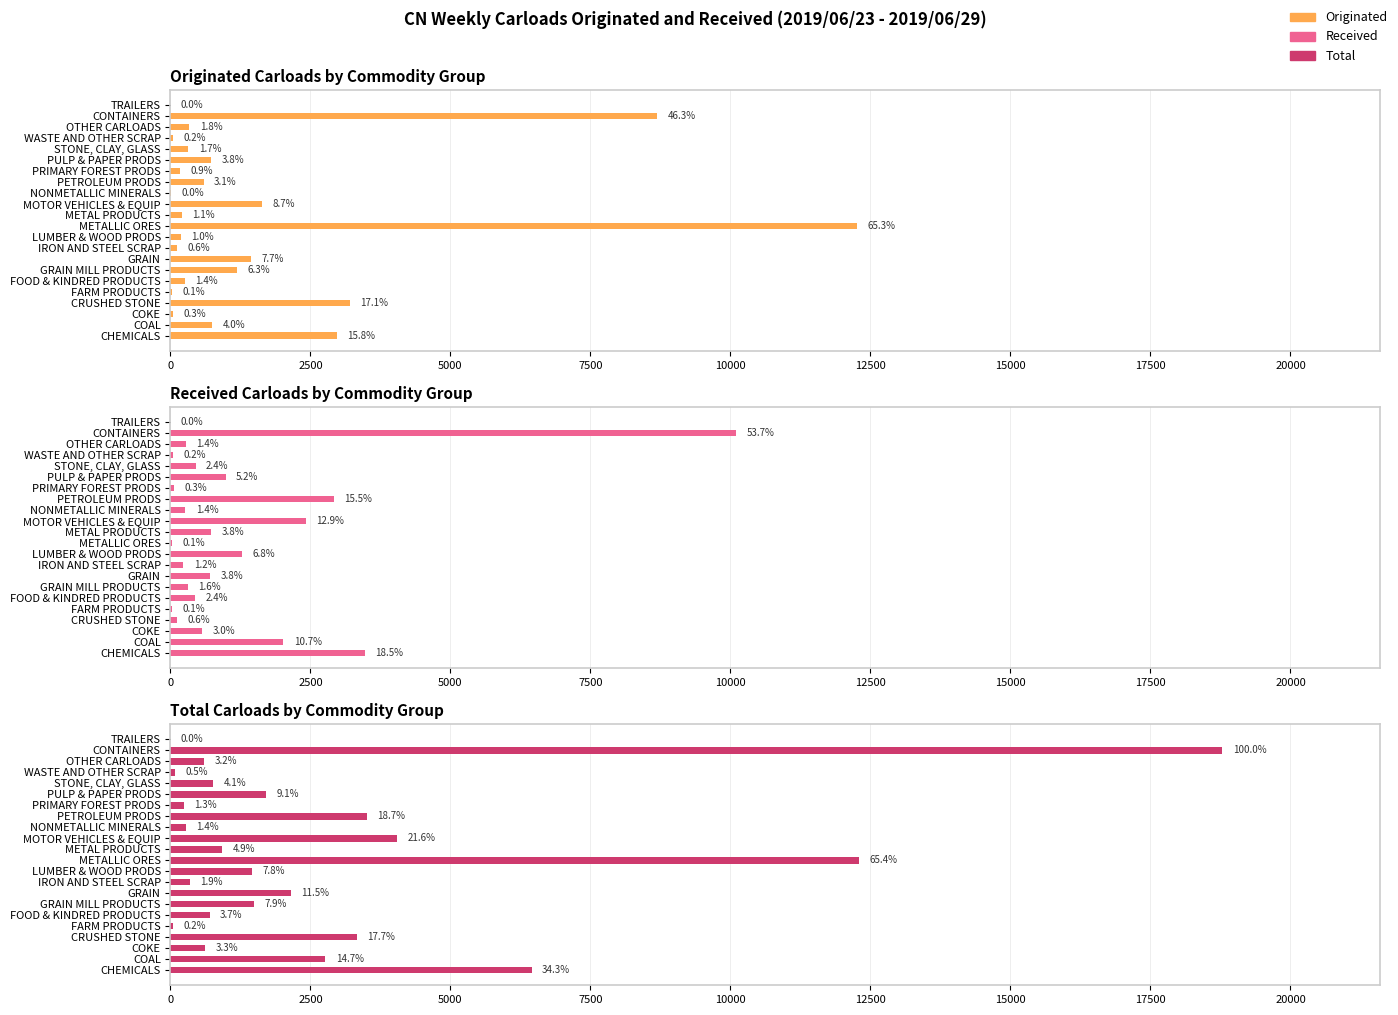

List the series in order of their peak value, lowest first.

Received, Originated, Total